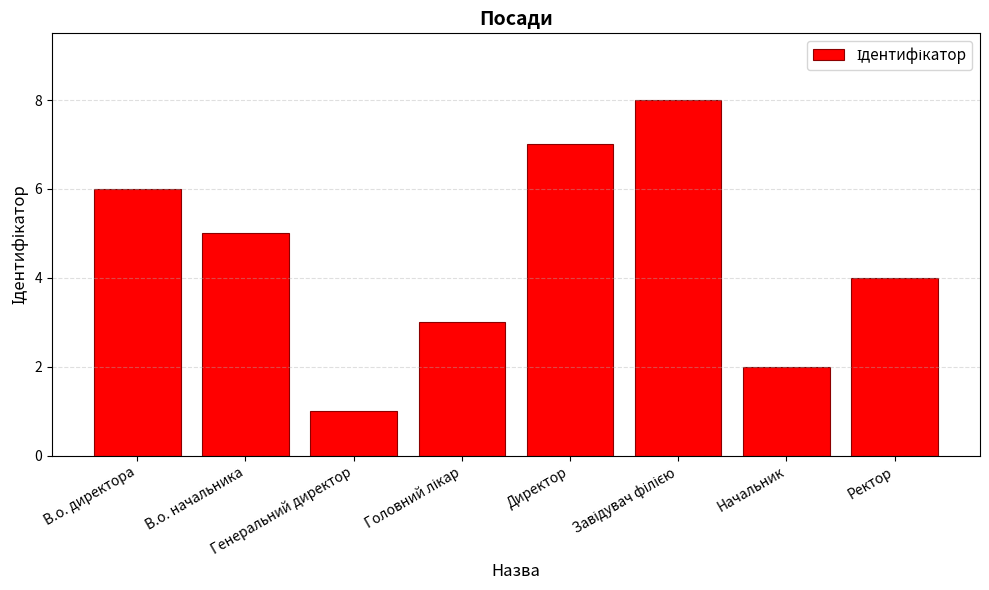

What is the maximum value shown in the chart?

8